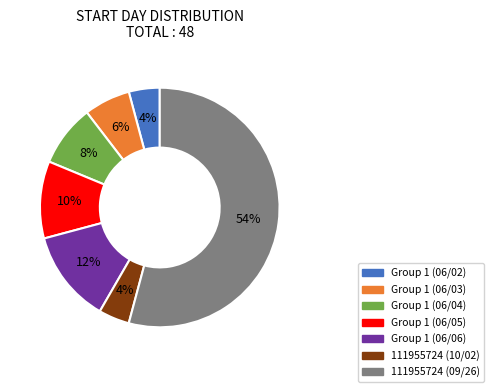

Is it true that Group 1 (06/02) is 4% of the pie?

True